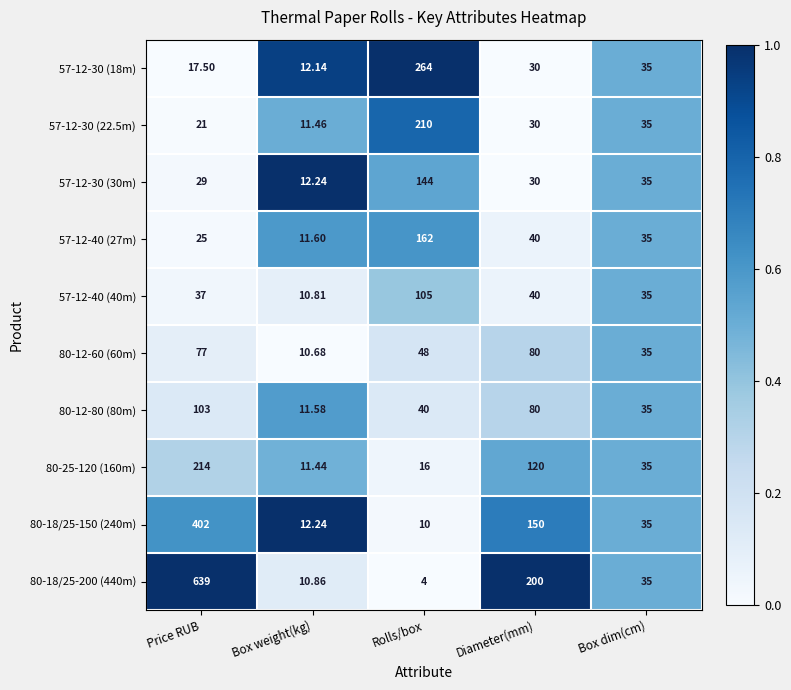

At which category is the sum across all series the highest?

Price RUB